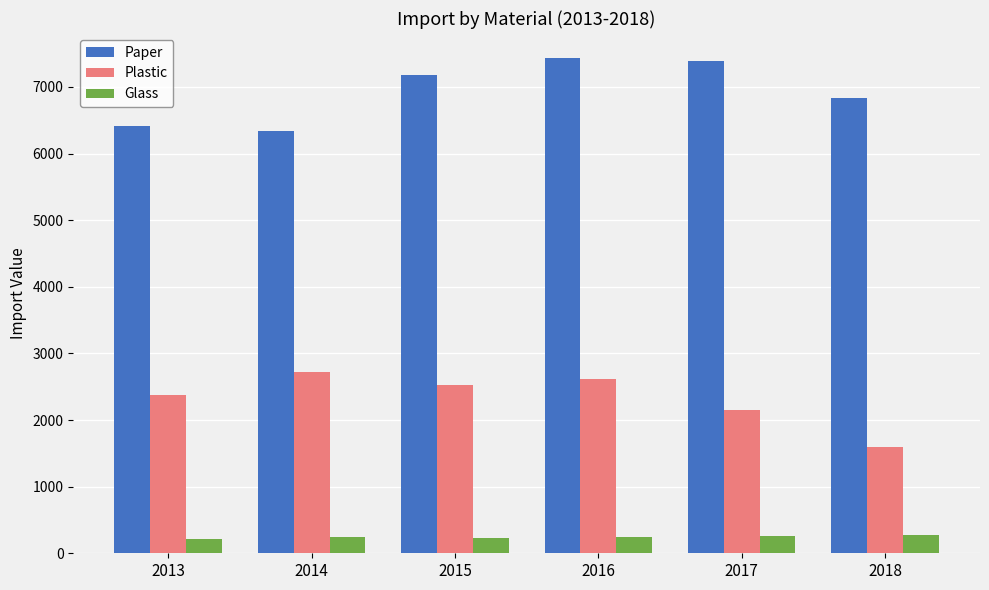

What is the average value of the Plastic series?

2331.3